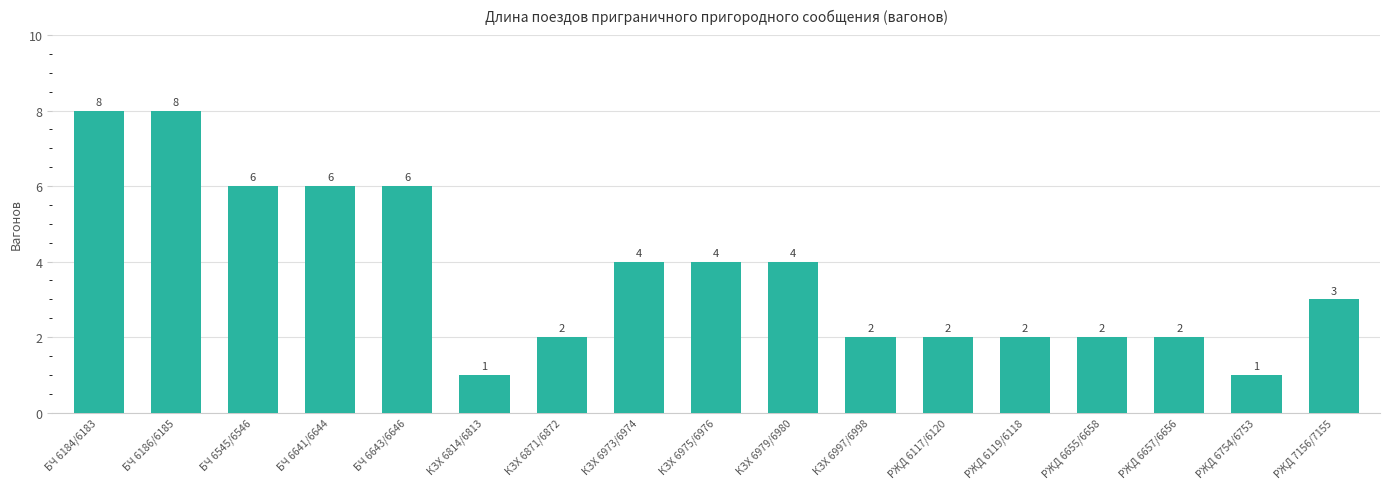

What is the label of the 16th bar from the left?

РЖД 6754/6753